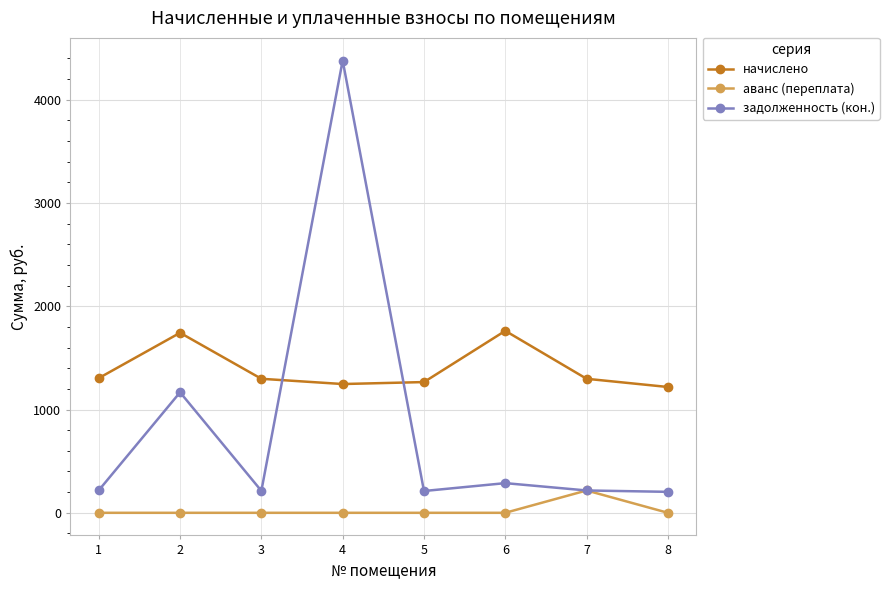

In начислено, how many points are lower than both neighbors (excluding endpoints)?

1